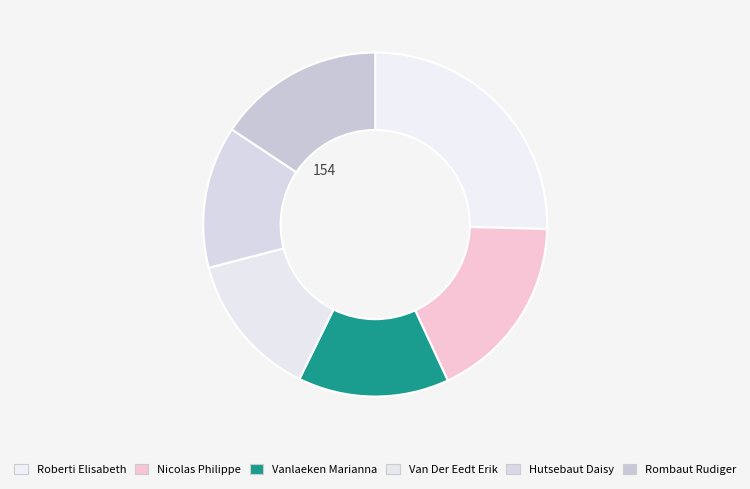

Which category has the biggest portion of the pie?

Roberti Elisabeth